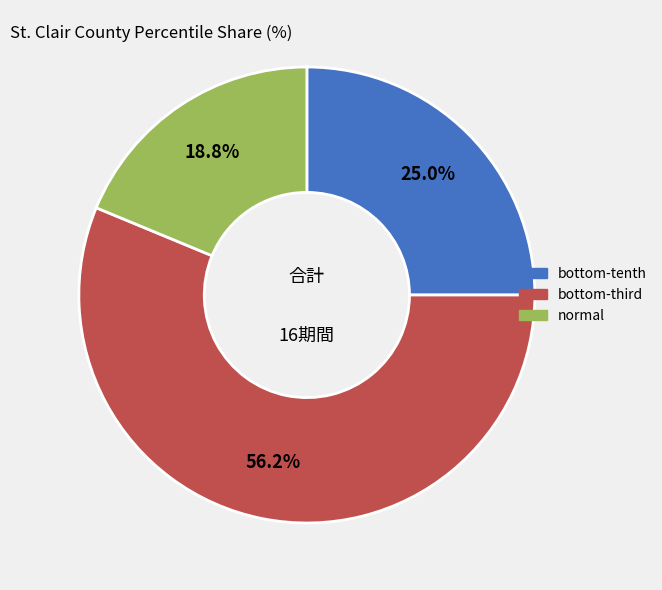

What is the majority slice?

bottom-third